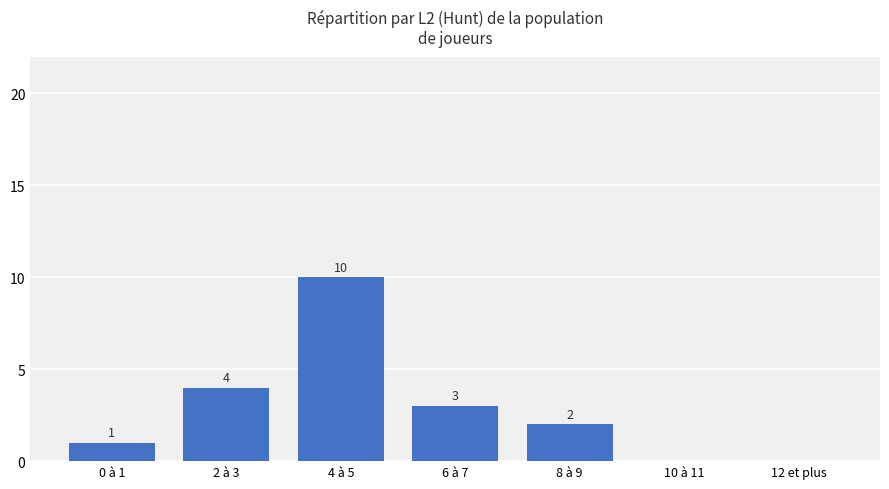

What is the ratio of the value at 4 à 5 to the value at 6 à 7?

3.3